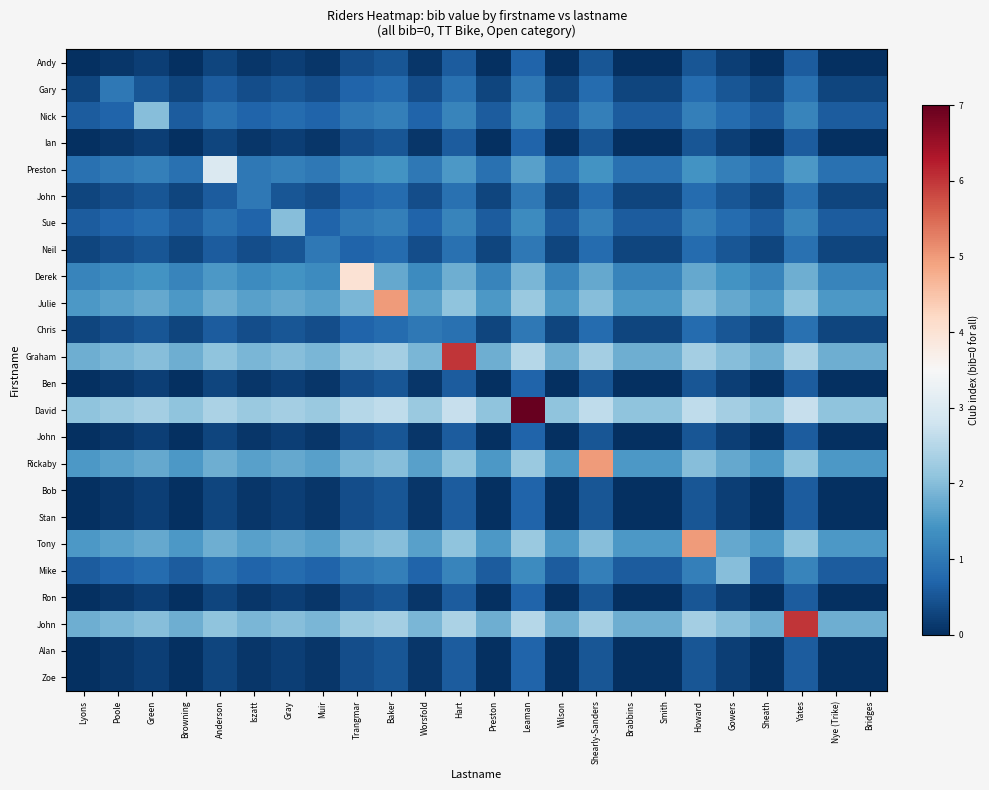

What is the total value across all series at Green?

21.3